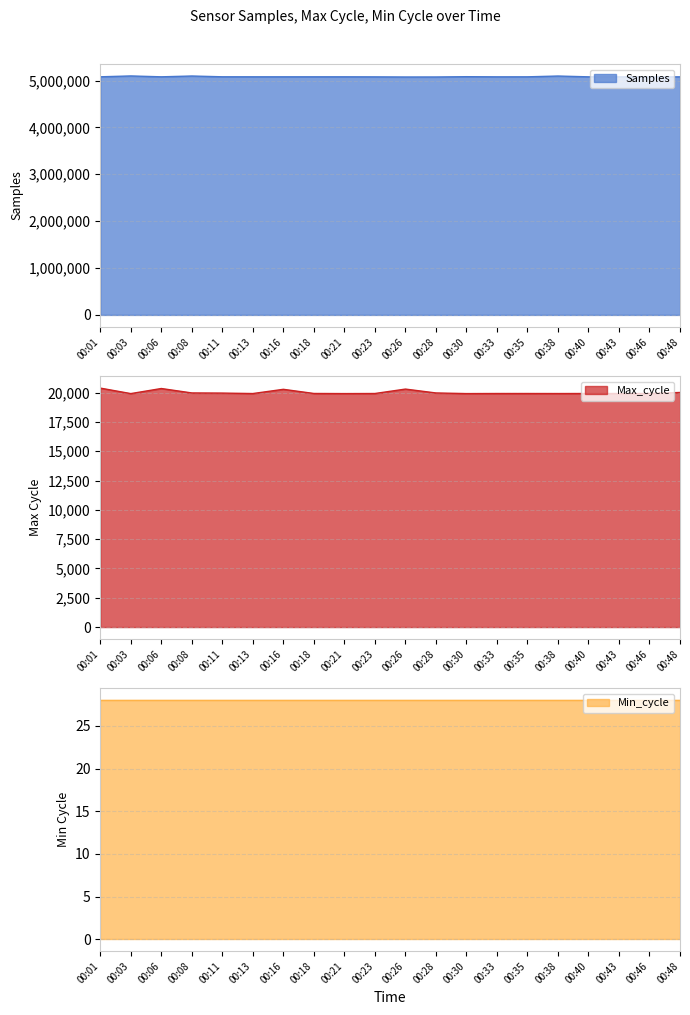

The value of Samples at 00:28 is 5075608. True or false?

True